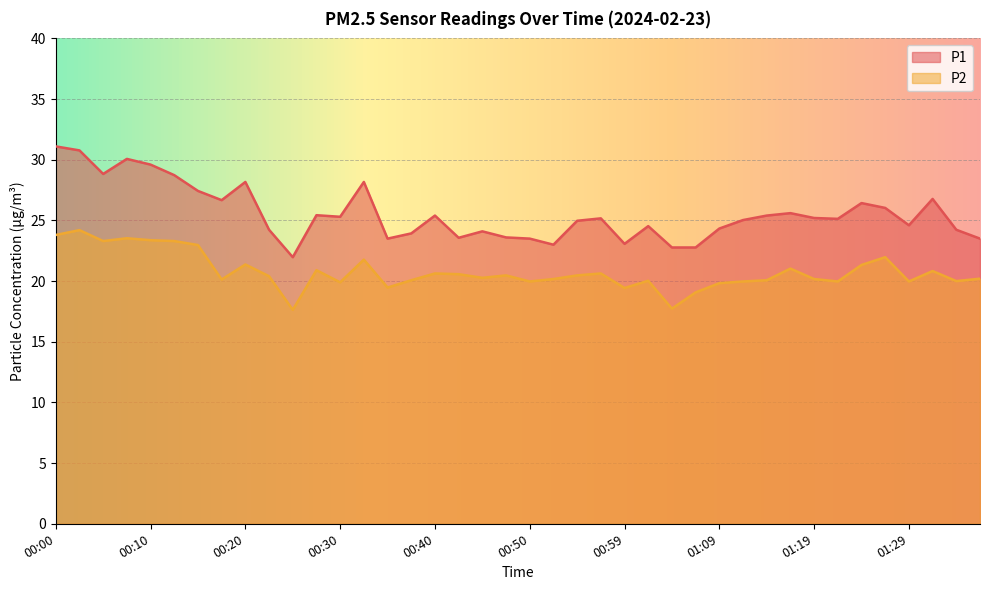

At how many categories does at least one series exceed 23?

36